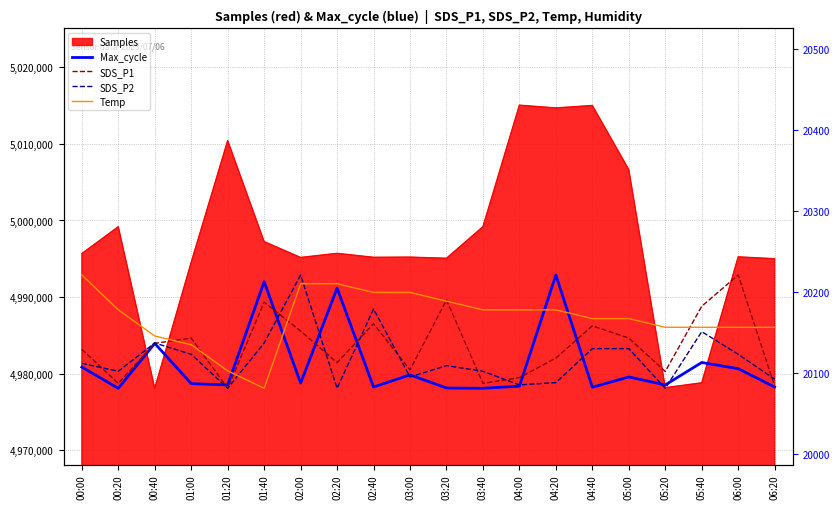

In Max_cycle, how many points are lower than both neighbors (excluding endpoints)?

7